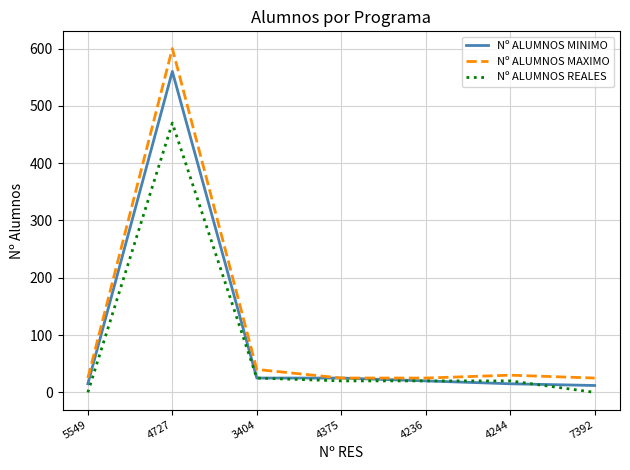

What is the maximum value shown in the chart?

600